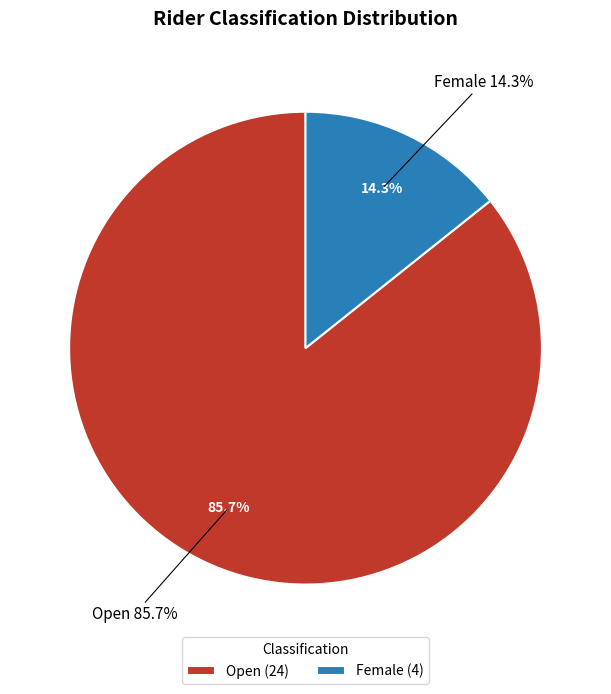

To the nearest percent, what is the combined percentage of Open and Female?

100%